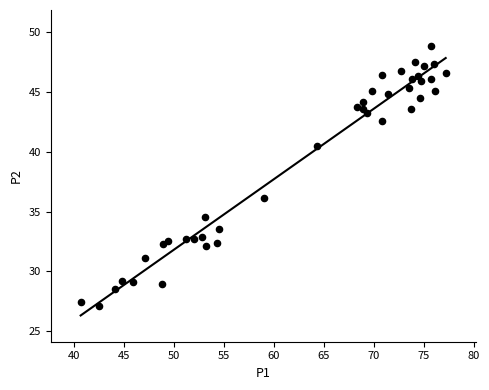

What Y value in the scatter plot is closest to 37?

36.1